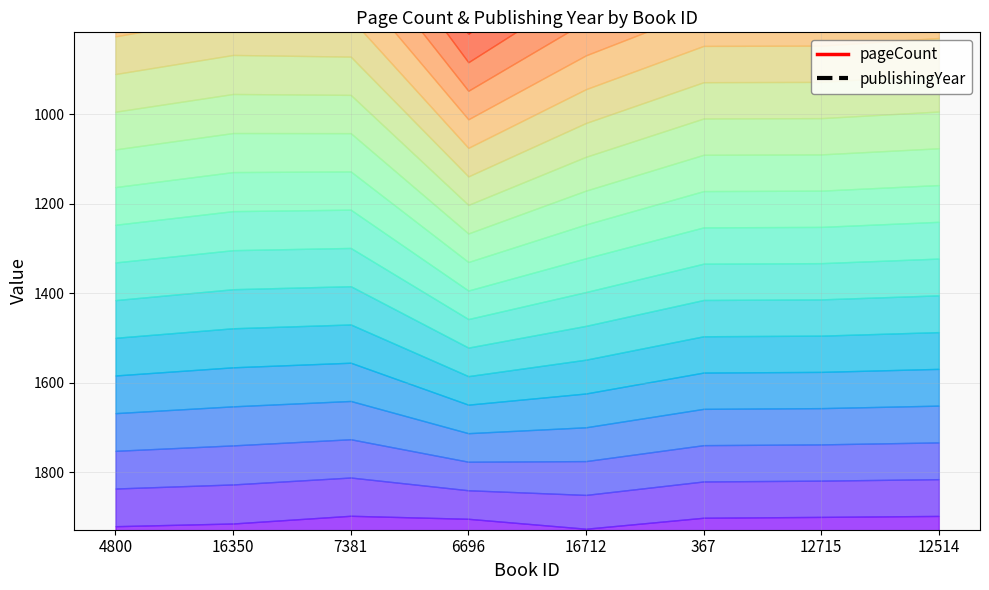

What is the label of the 4th point from the right?

16712